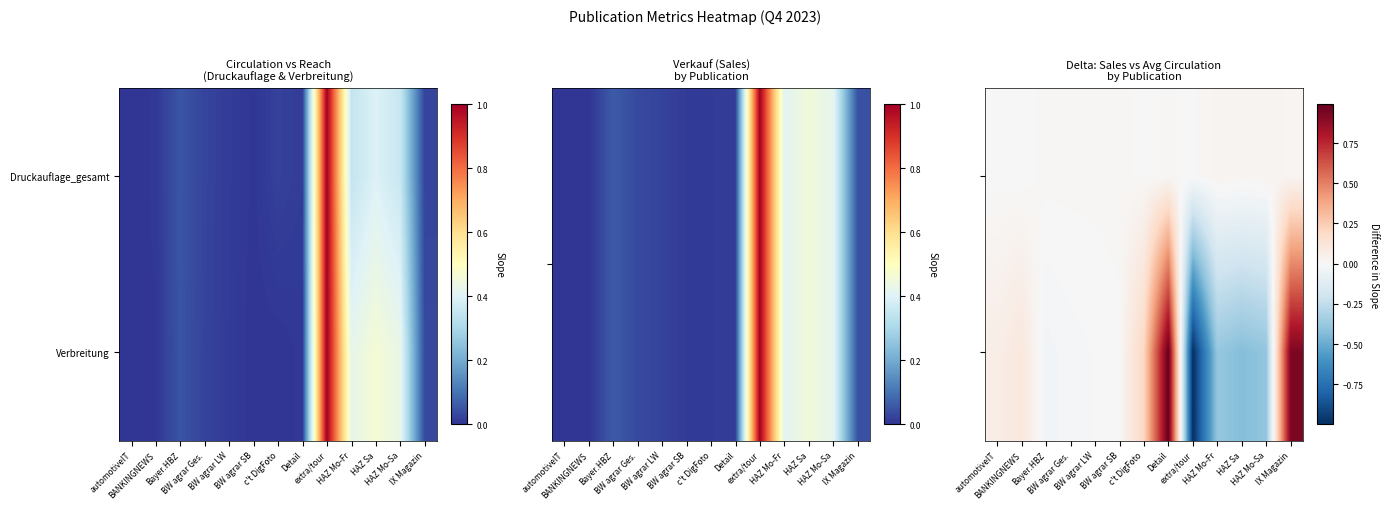

Which label corresponds to the largest value in the chart?

Detail